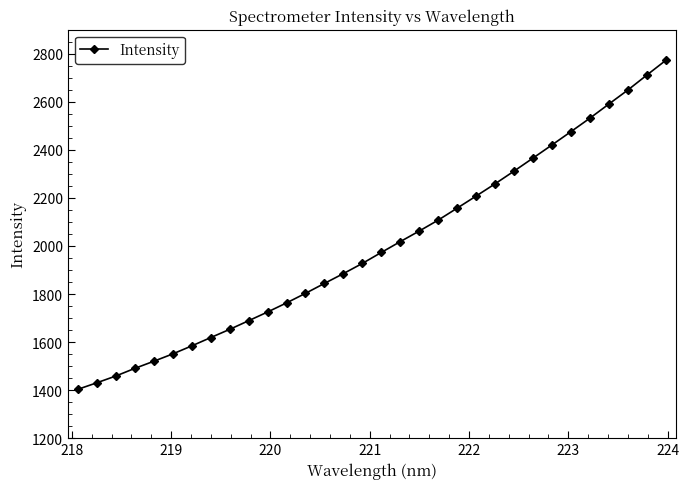

What is the difference between the maximum and second lowest values?

1341.6